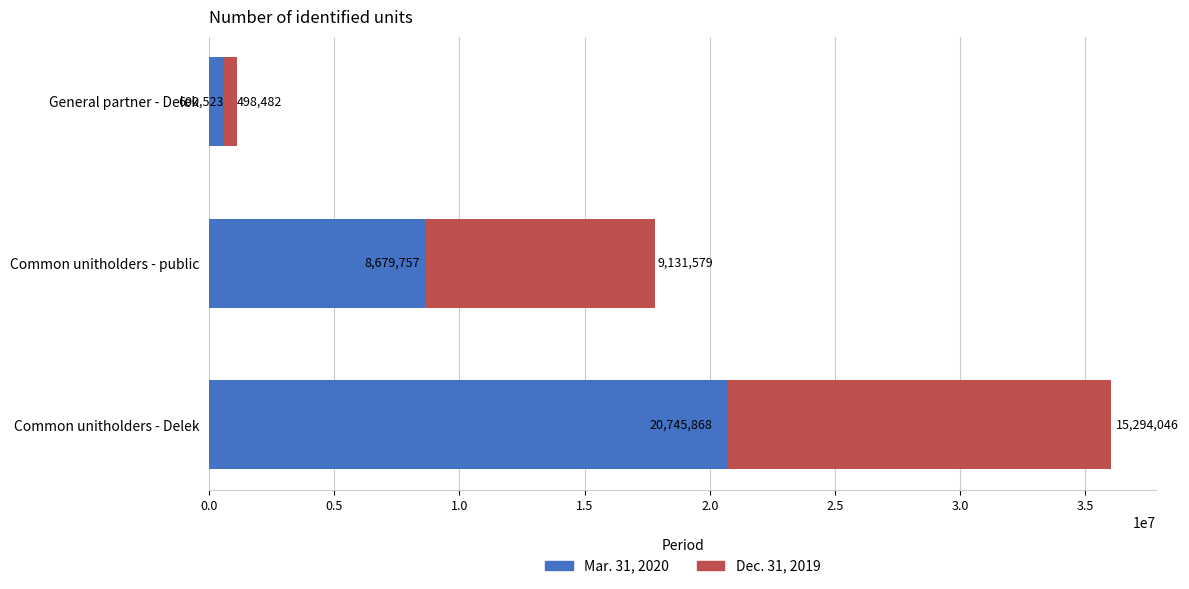

What is the sum of the Mar. 31, 2020 values at General partner - Delek and Common unitholders - public?

9280280